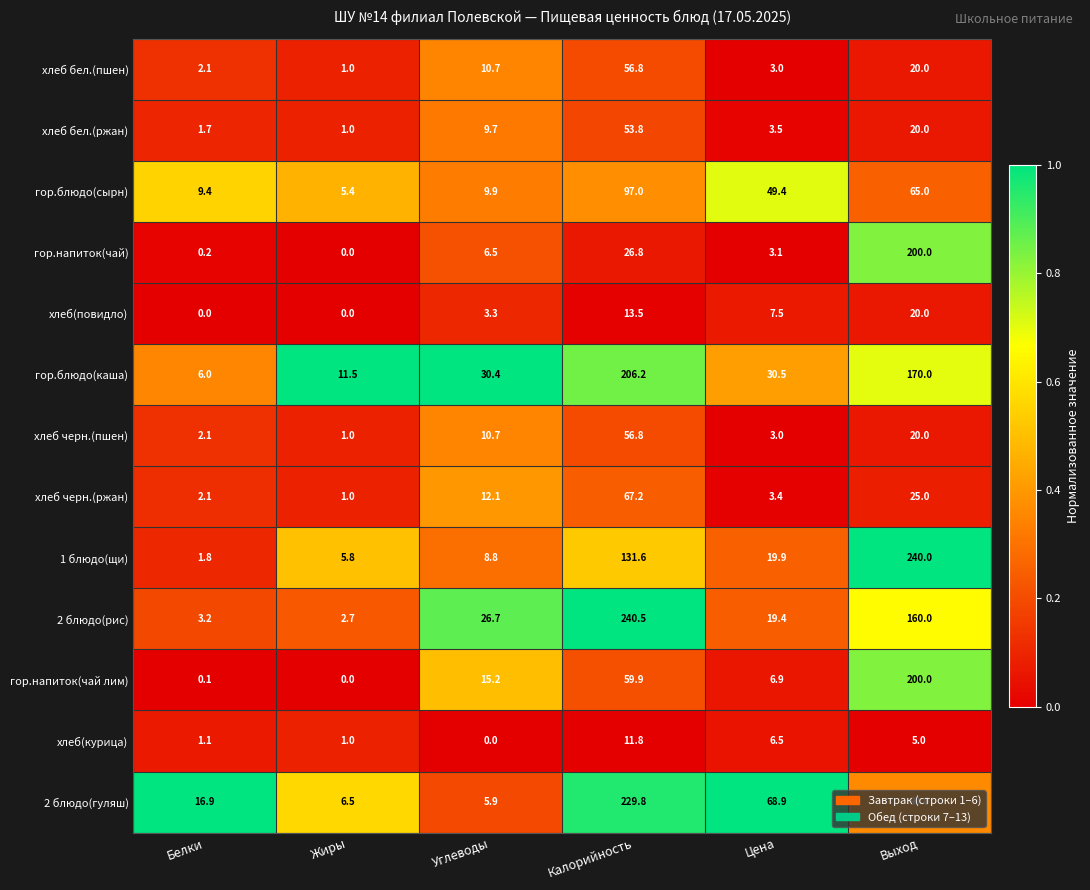

Which series has the widest spread of values?

1 блюдо(щи)